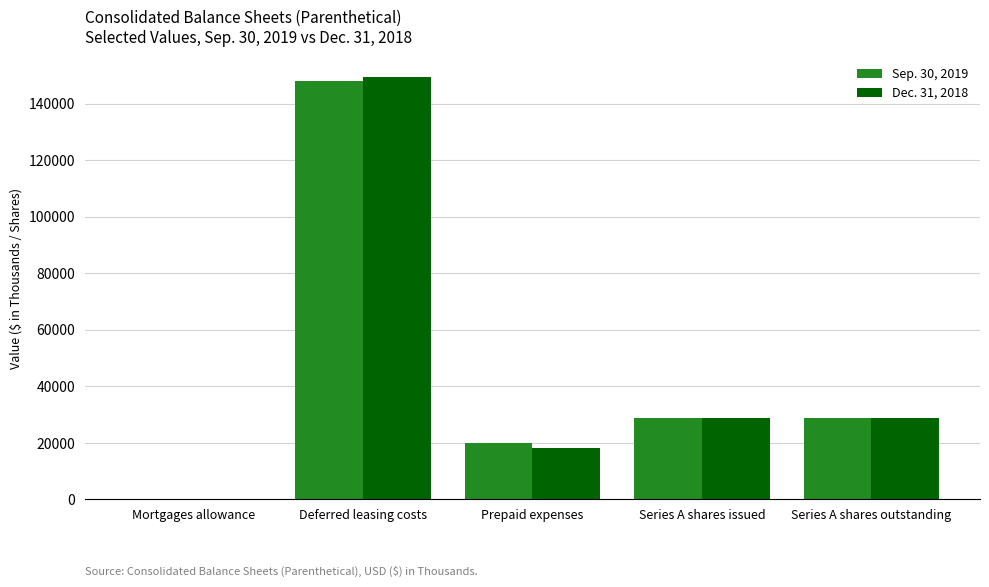

What is the total value across all series at Series A shares outstanding?

57736